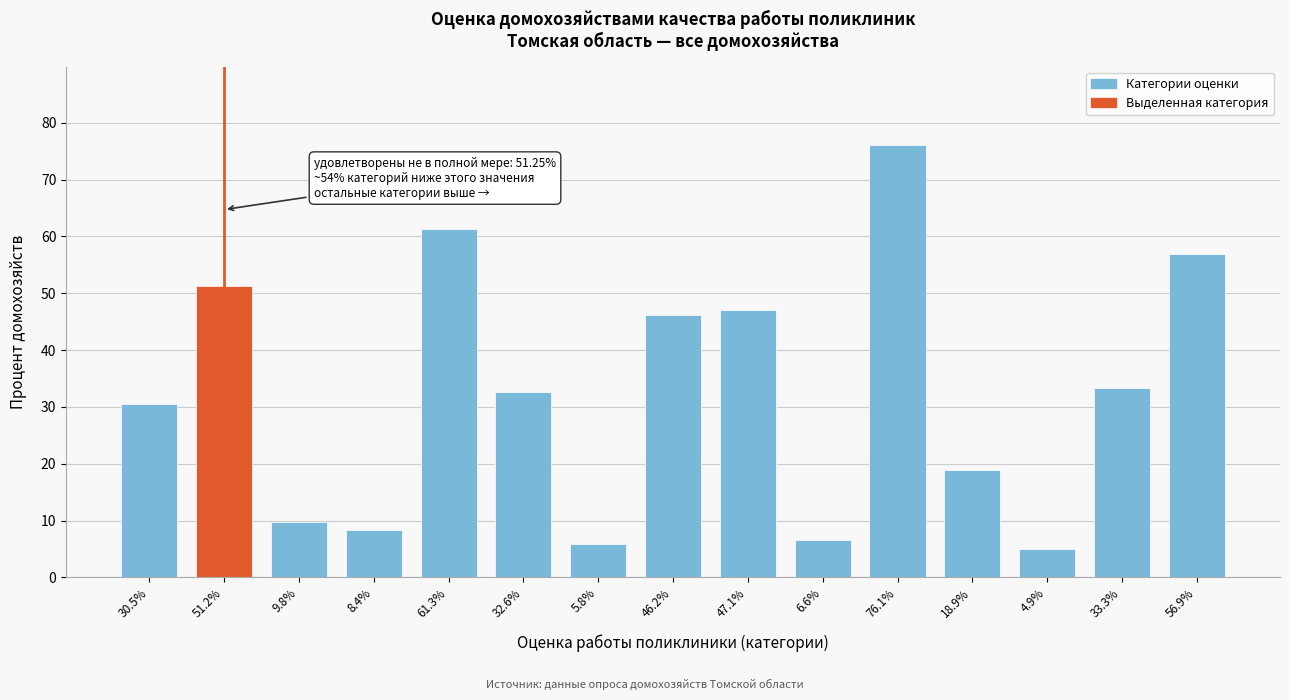

Reading left to right, extract all data points from this chart.

30.5%=30.5	51.2%=51.2	9.8%=9.8	8.4%=8.4	61.3%=61.3	32.6%=32.6	5.8%=5.8	46.2%=46.2	47.1%=47.1	6.6%=6.6	76.1%=76.1	18.9%=18.9	4.9%=4.9	33.3%=33.3	56.9%=56.9